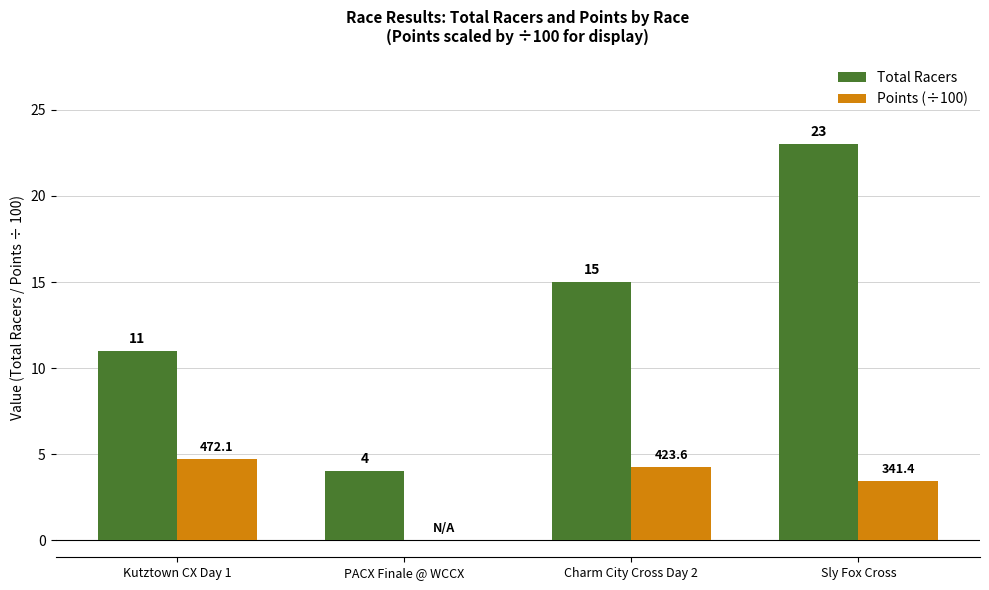

At which category does the chart reach its peak across all series?

Sly Fox Cross